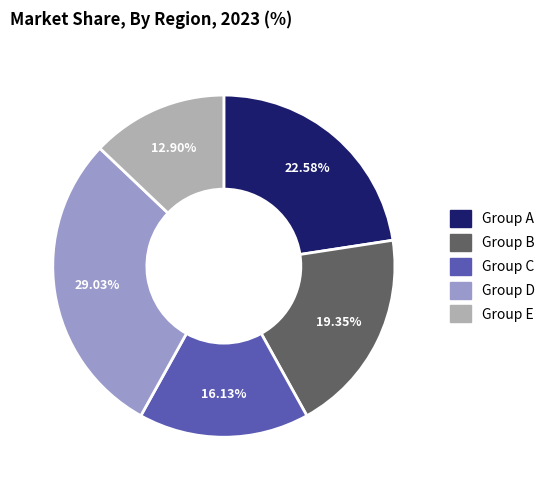

Does any single category account for the majority?

No